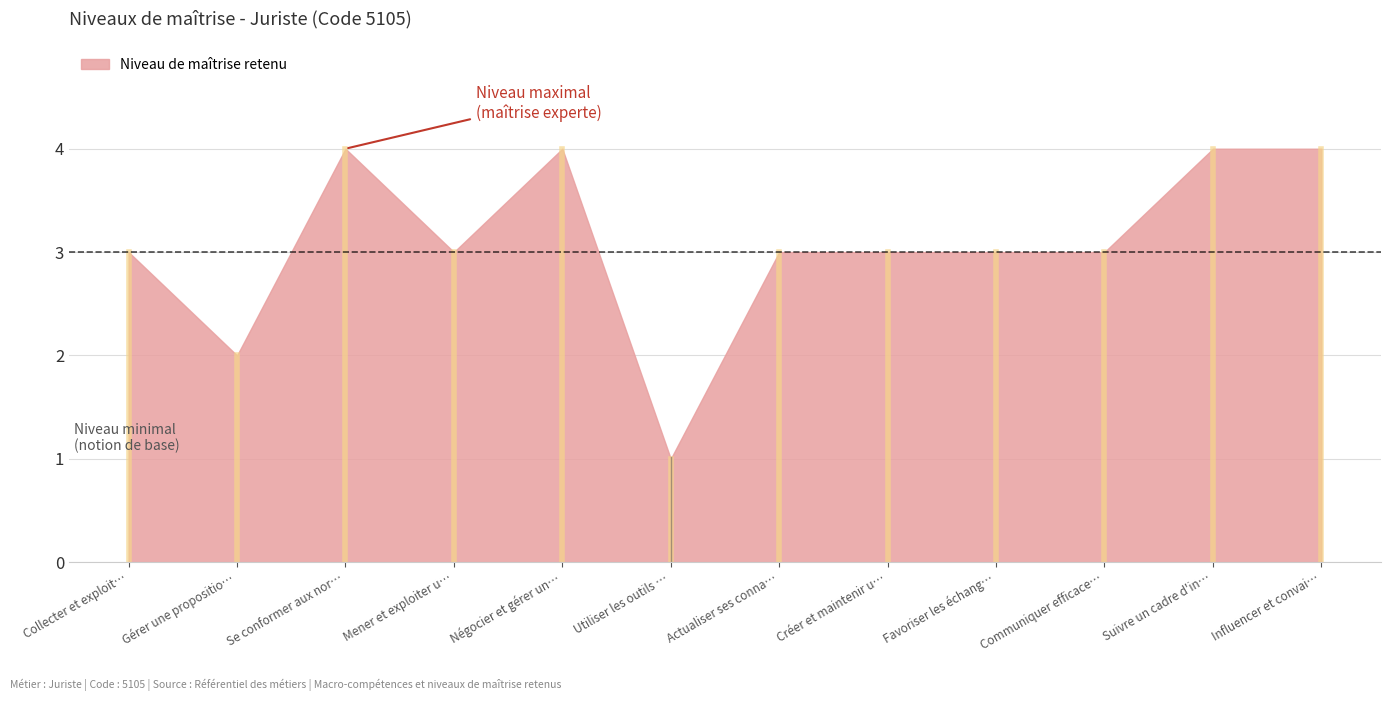

Where is the first local maximum?

Se conformer aux nor…